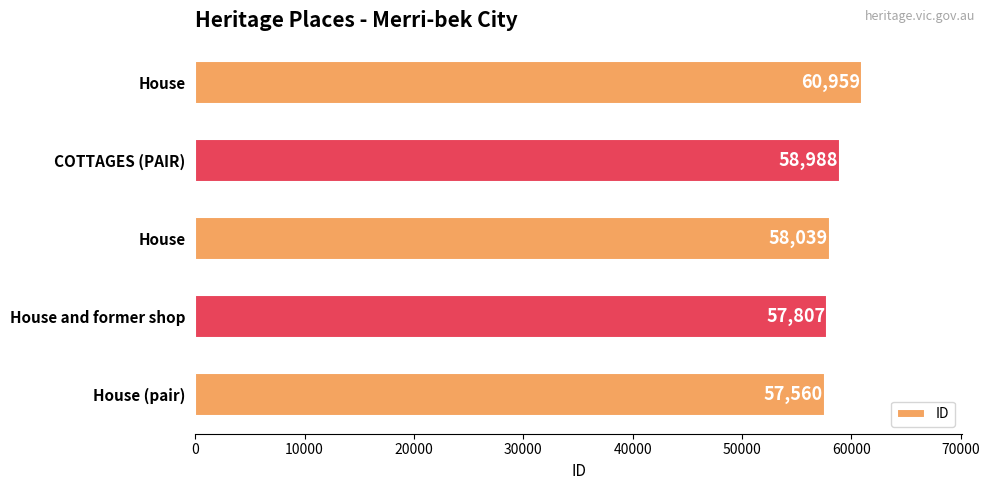

How many bars are there in total?

5